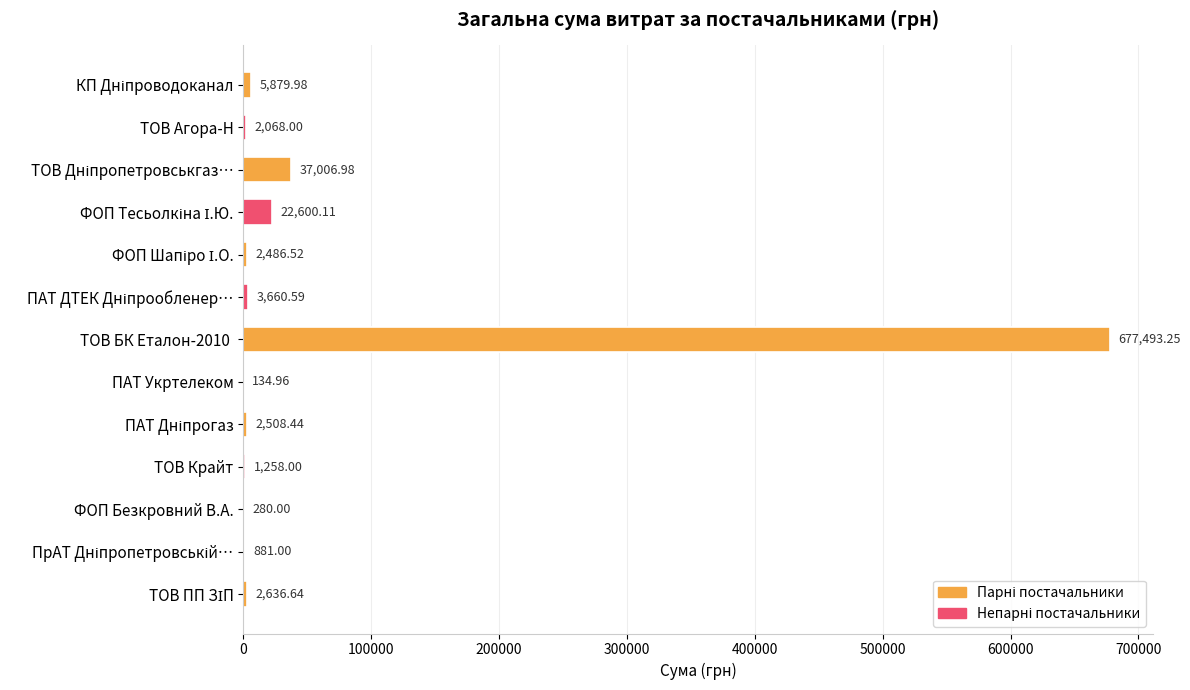

What is the sum of all values?

758894.5